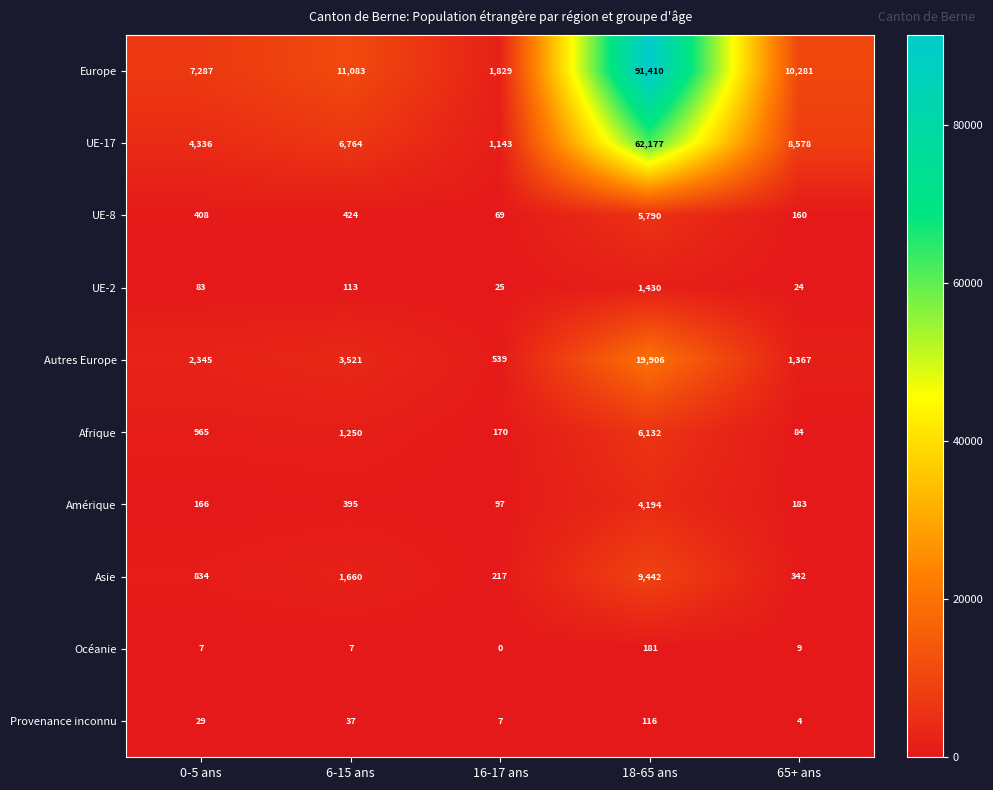

What is the spread (max minus min) of values at 16-17 ans?

1829